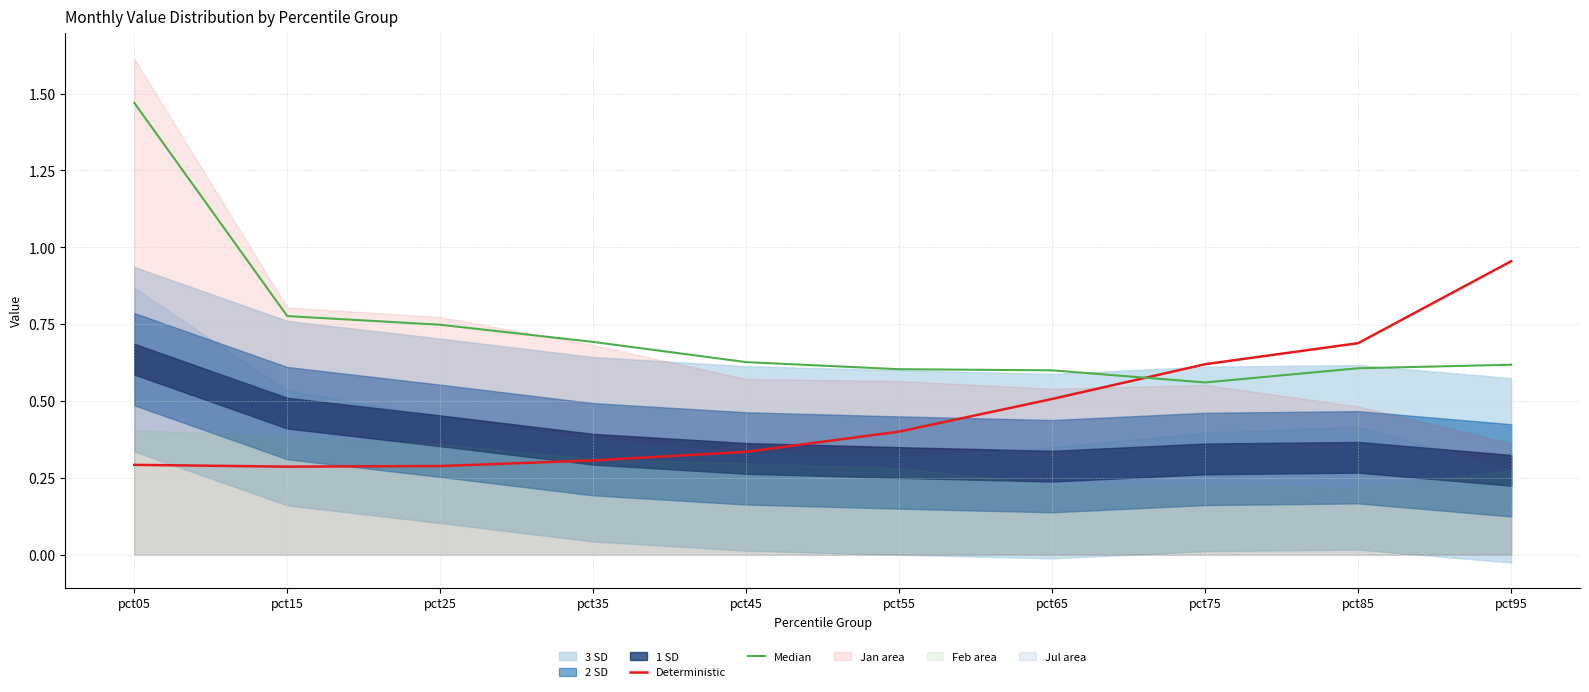

What is the total value across all series at pct85?

1.3